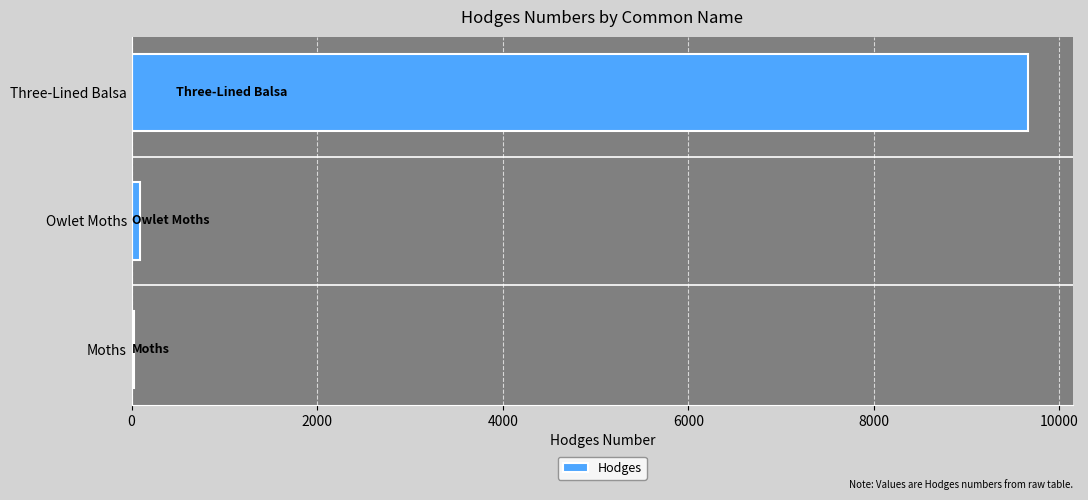

How many series are shown in this chart?

1